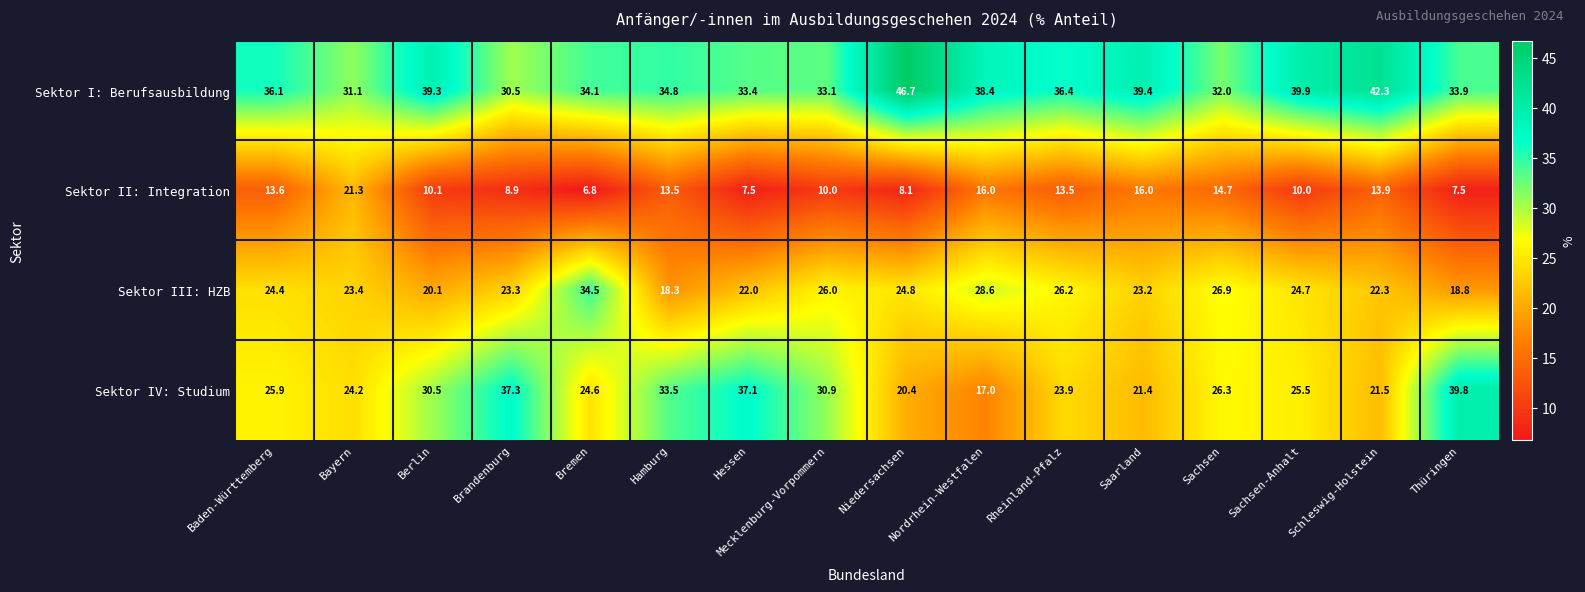

What is the minimum value shown in the chart?

6.8